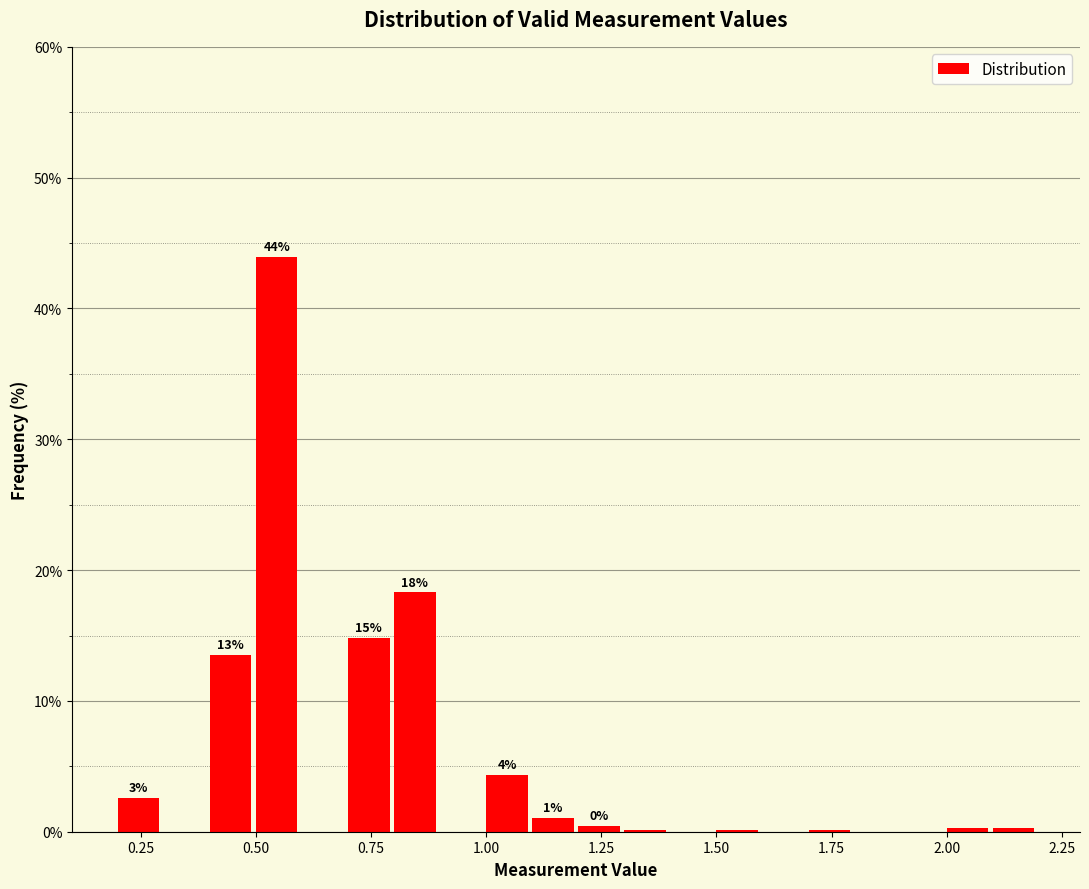

Read against the x-axis, roughly where is the centre of the tallest bar?

0.55